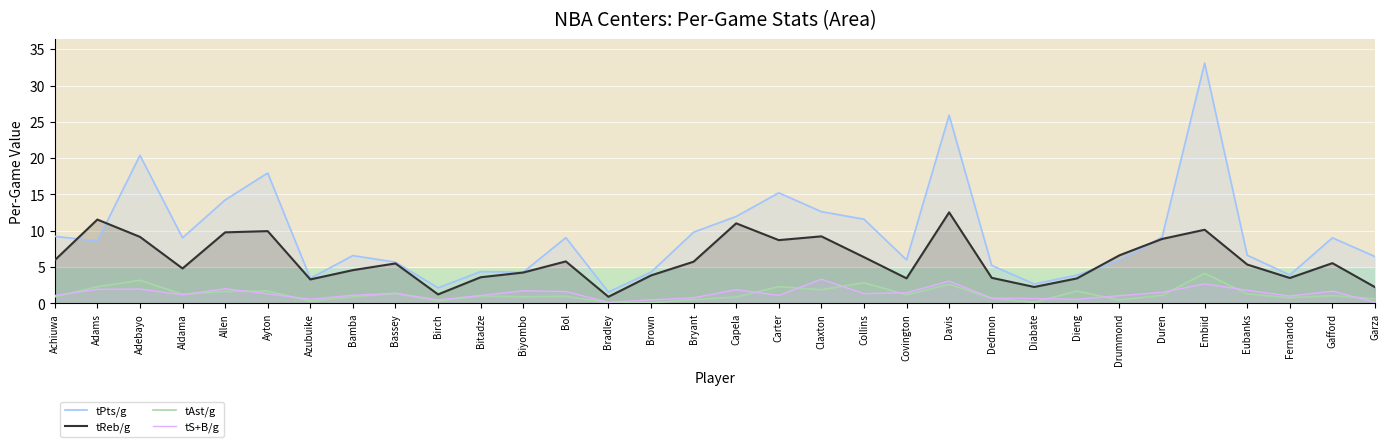

What position from the left is Bradley?

14